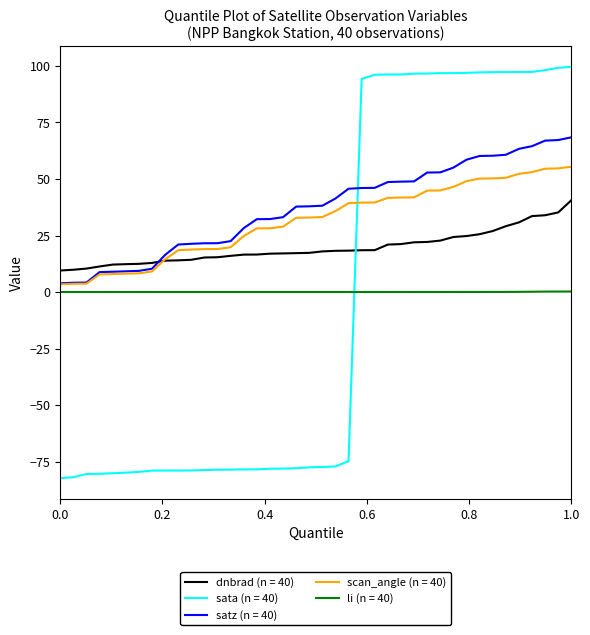

What is the minimum value for dnbrad (n = 40)?

9.5